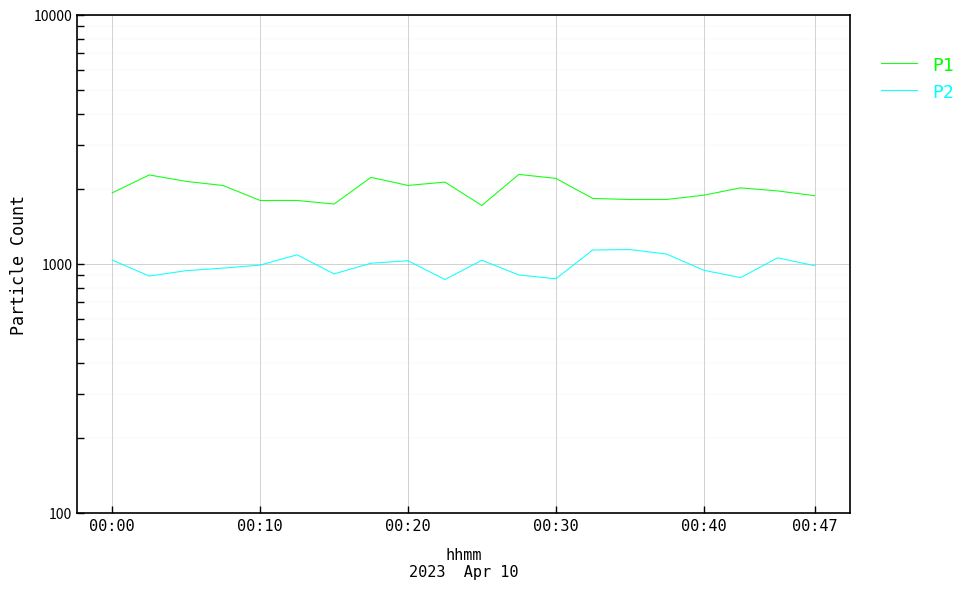

List the labels in order of P1 value, smallest first.

10, 6, 00:47, 00:40, 14, 15, 13, 19, 16, 00:00, 18, 17, 00:30, 8, 9, 00:20, 12, 7, 00:10, 11